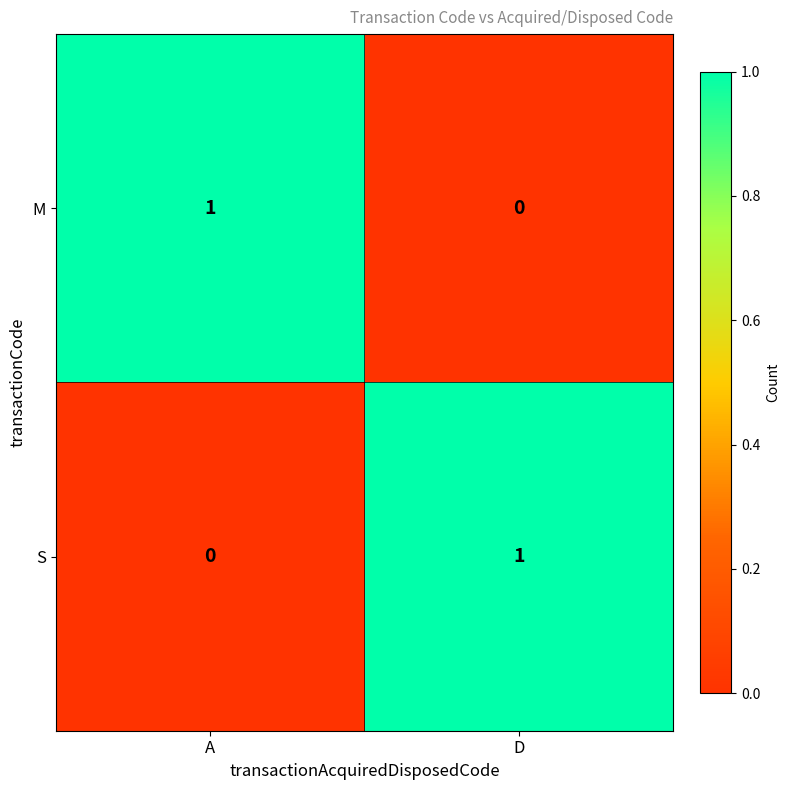

Reading left to right, what are all the values shown in this chart?

M: 1	0
S: 0	1